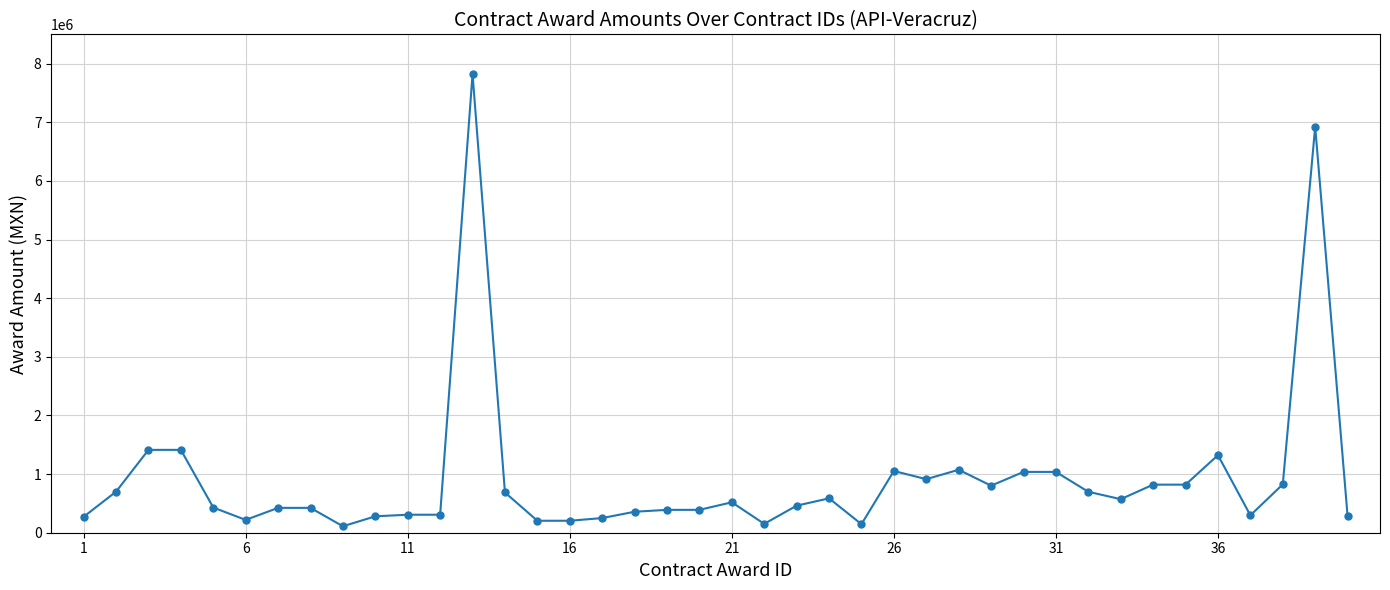

What is the value of the 6th point from the left?

218609.0